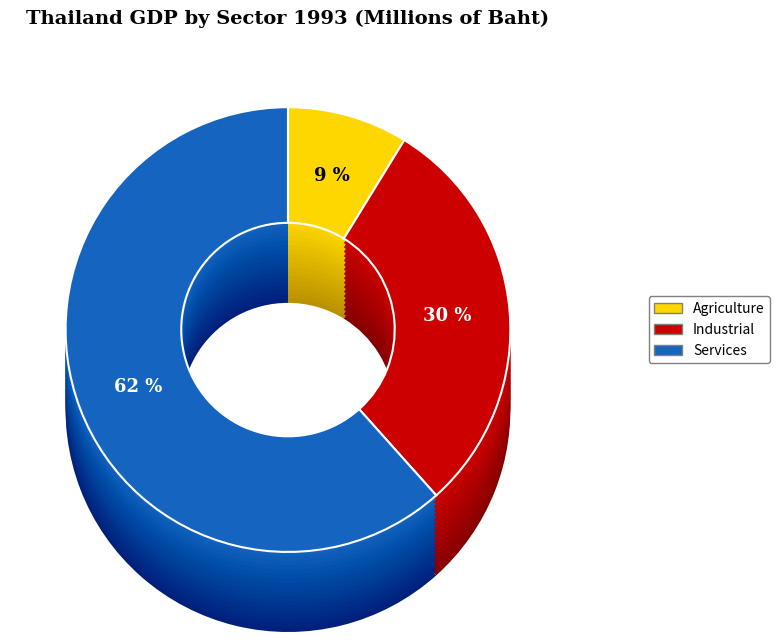

Is there a majority slice in this chart?

Yes